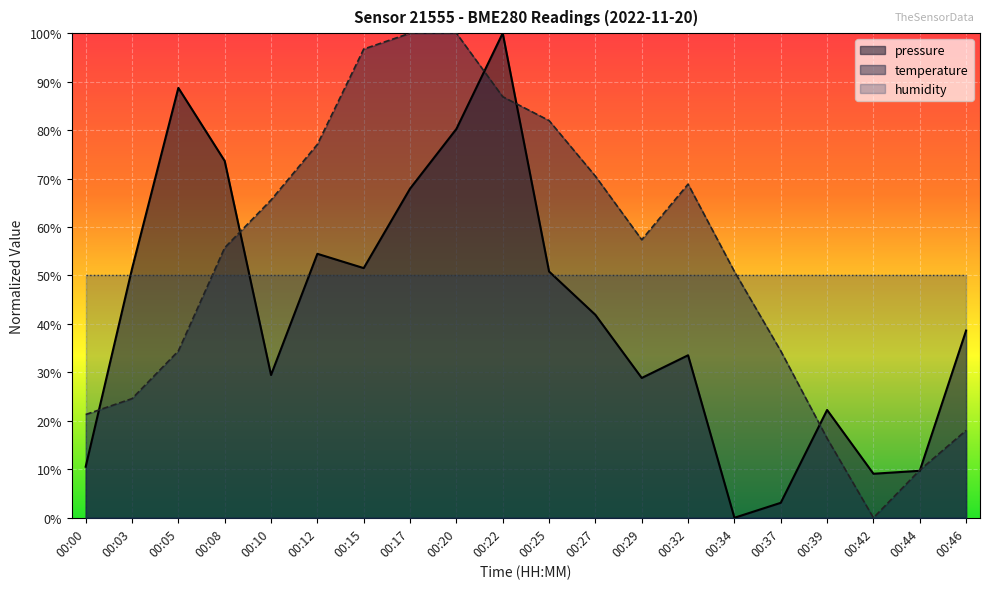

At 00:05, list the series in order from smallest to largest.

temperature, humidity, pressure